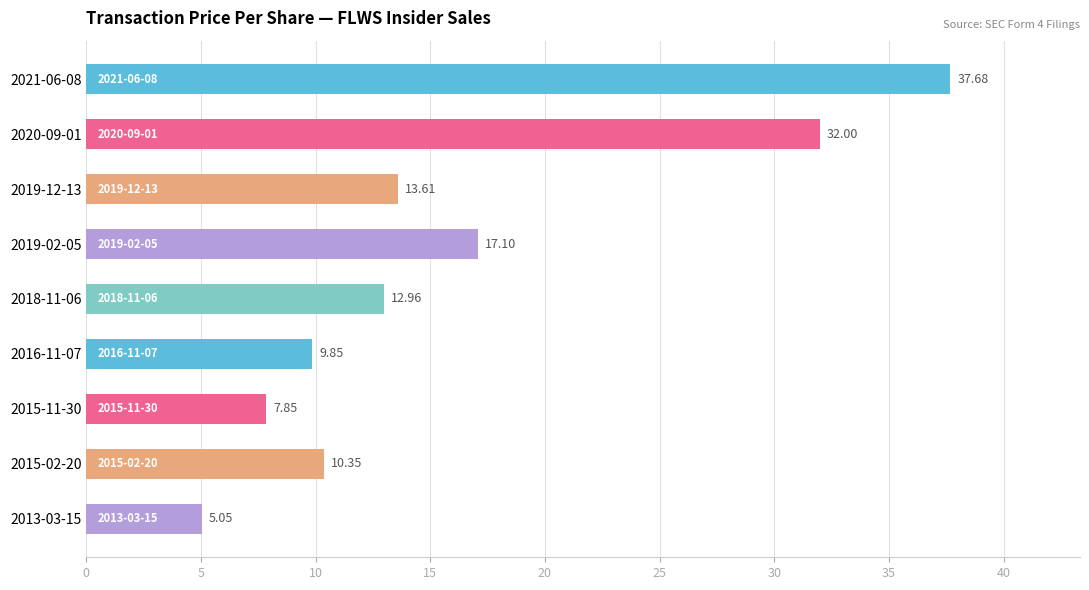

Which label corresponds to the smallest value in the chart?

2013-03-15